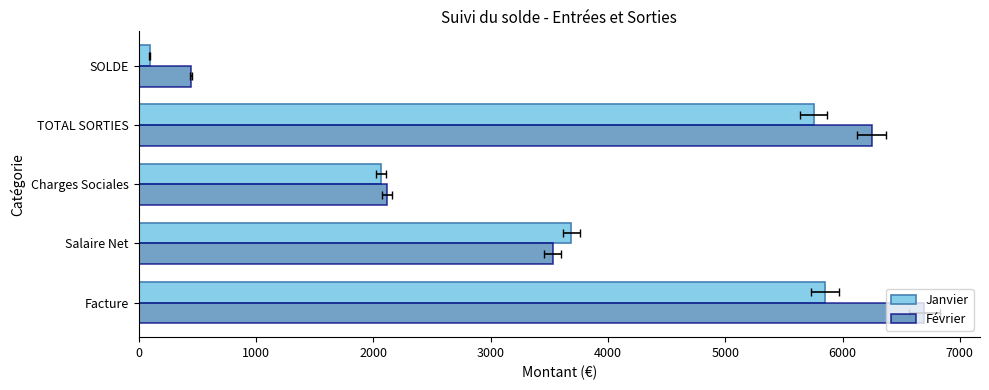

Which series has the largest range (max minus min)?

Février